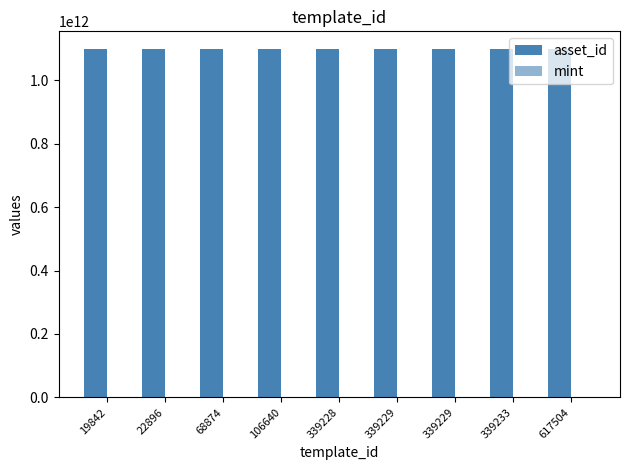

Which has a higher value, 19842 or 339229?

339229